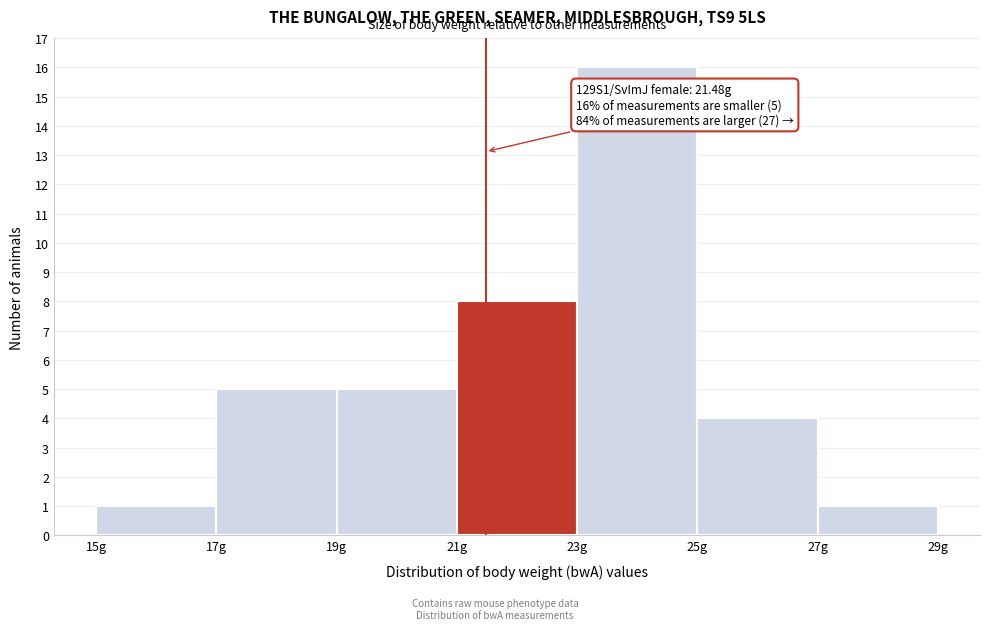

Over which range of the x-axis is the bar tallest?

23 to 25